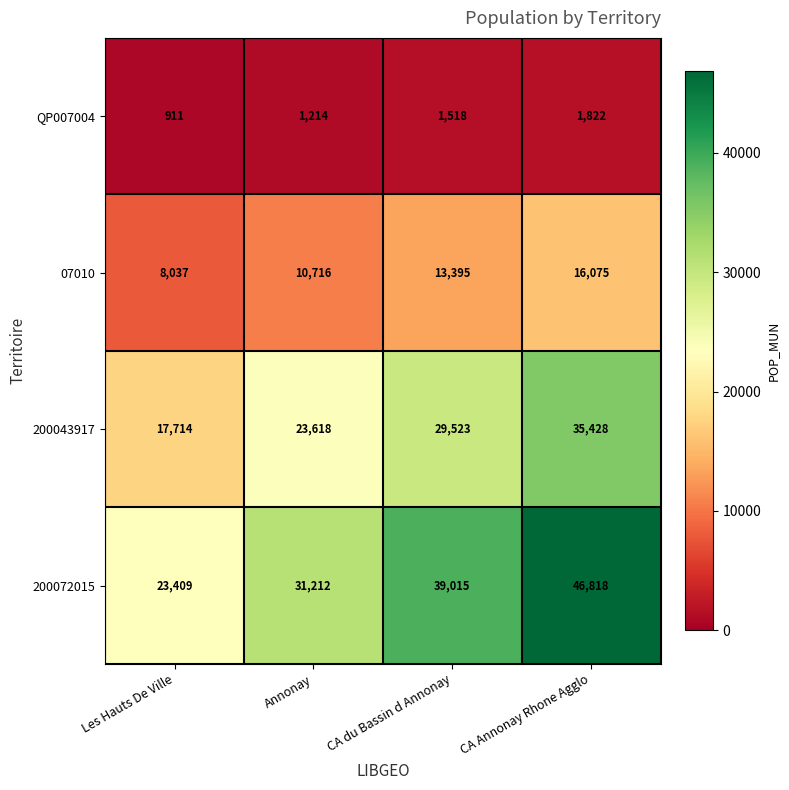

What is the difference between the QP007004 values at CA du Bassin d Annonay and CA Annonay Rhone Agglo?

304